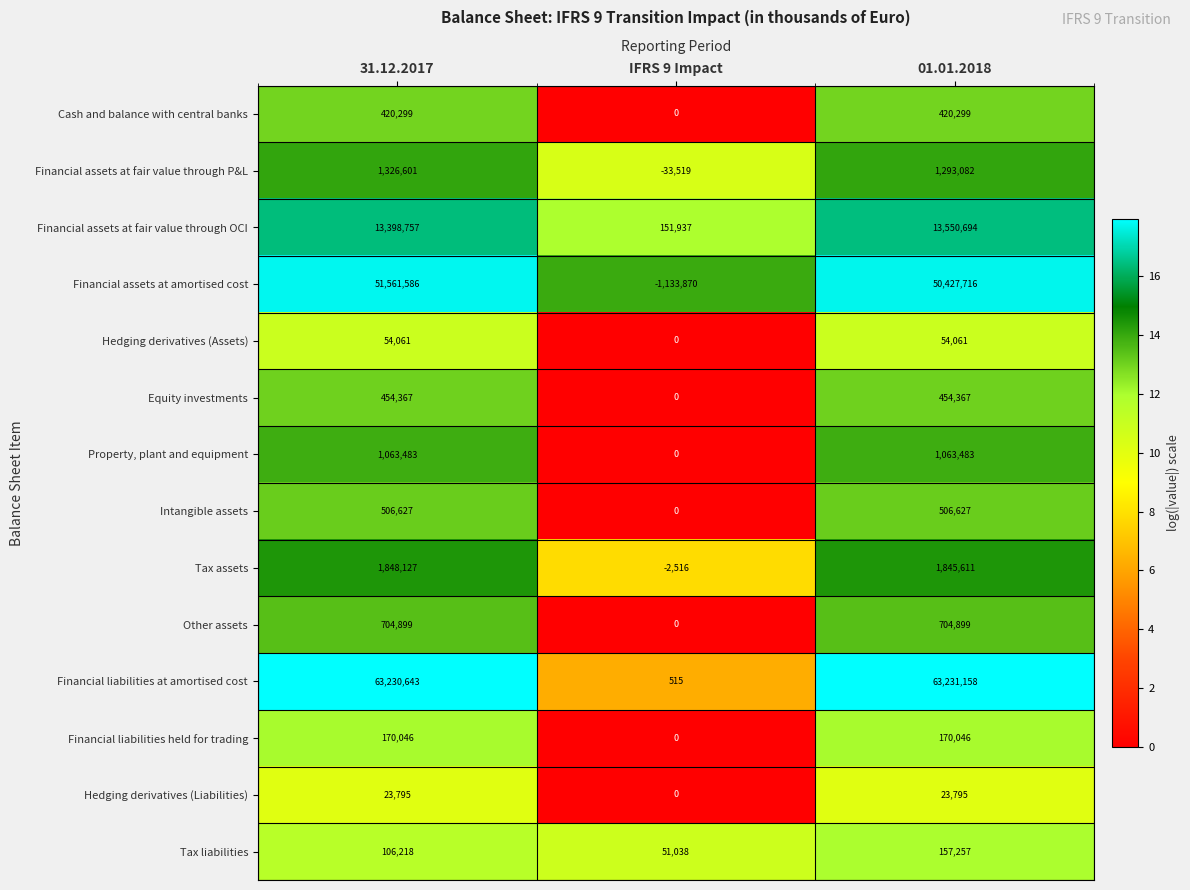

The value of Financial assets at fair value through OCI at IFRS 9 Impact is 98970. True or false?

False